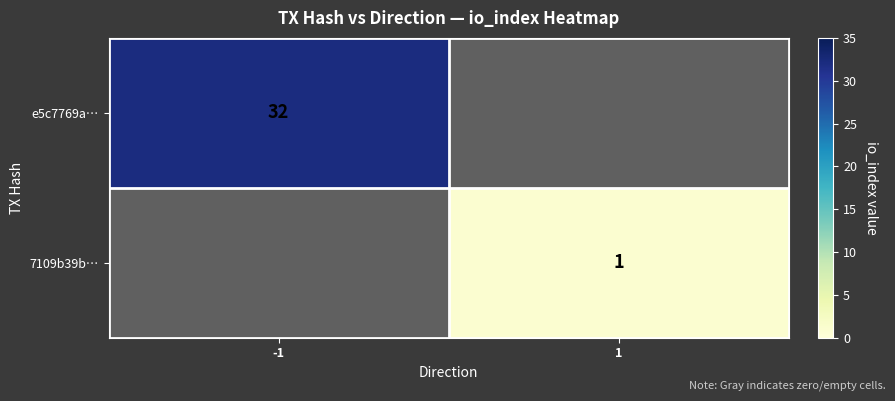

The value of e5c7769a… at -1 is 32. True or false?

True